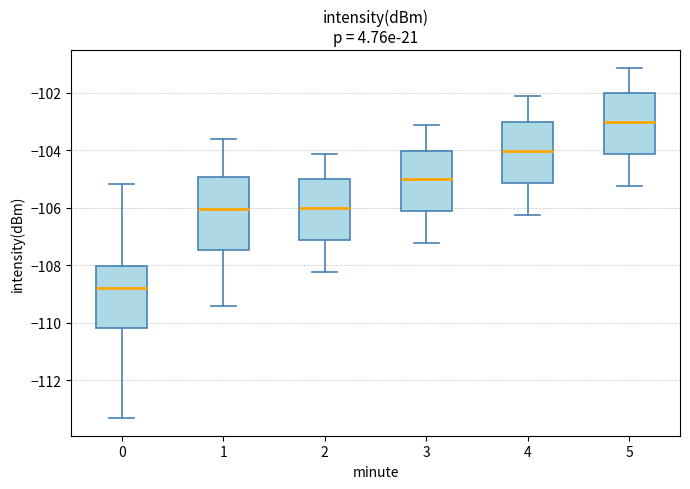

Reading left to right, read every box against the y-axis: the position of its median line, the range the box covers, and the ends of its whiskers. The values are not printed on the chart, so give them approximately, as read against the axis.

0: median -108.8, box -110.2 to -108.0, whiskers -113.4 to -105.2
1: median -106.0, box -107.4 to -105.0, whiskers -109.4 to -103.6
2: median -106.0, box -107.2 to -105.0, whiskers -108.2 to -104.2
3: median -105.0, box -106.2 to -104.0, whiskers -107.2 to -103.2
4: median -104.0, box -105.2 to -103.0, whiskers -106.2 to -102.2
5: median -103.0, box -104.2 to -102.0, whiskers -105.2 to -101.2